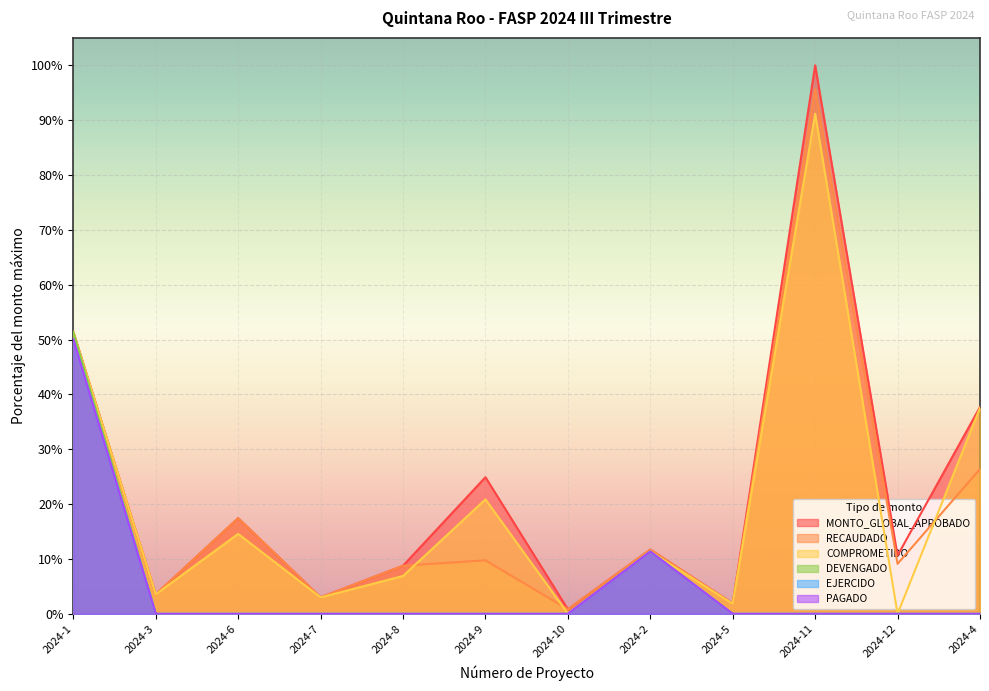

True or false: MONTO_GLOBAL_APROBADO and EJERCIDO intersect in this chart.

False